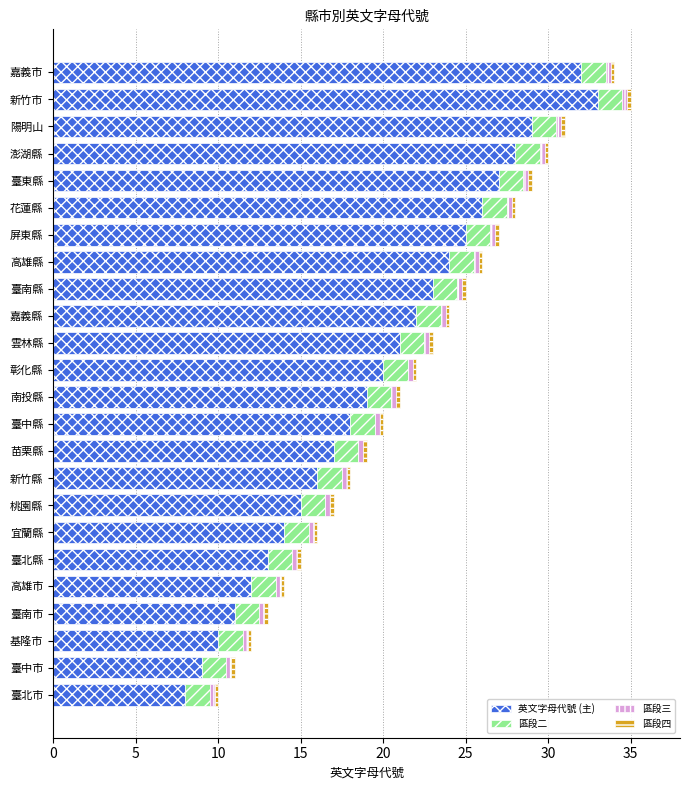

The value of 英文字母代號 (主) at 臺南縣 is 23.0. True or false?

True